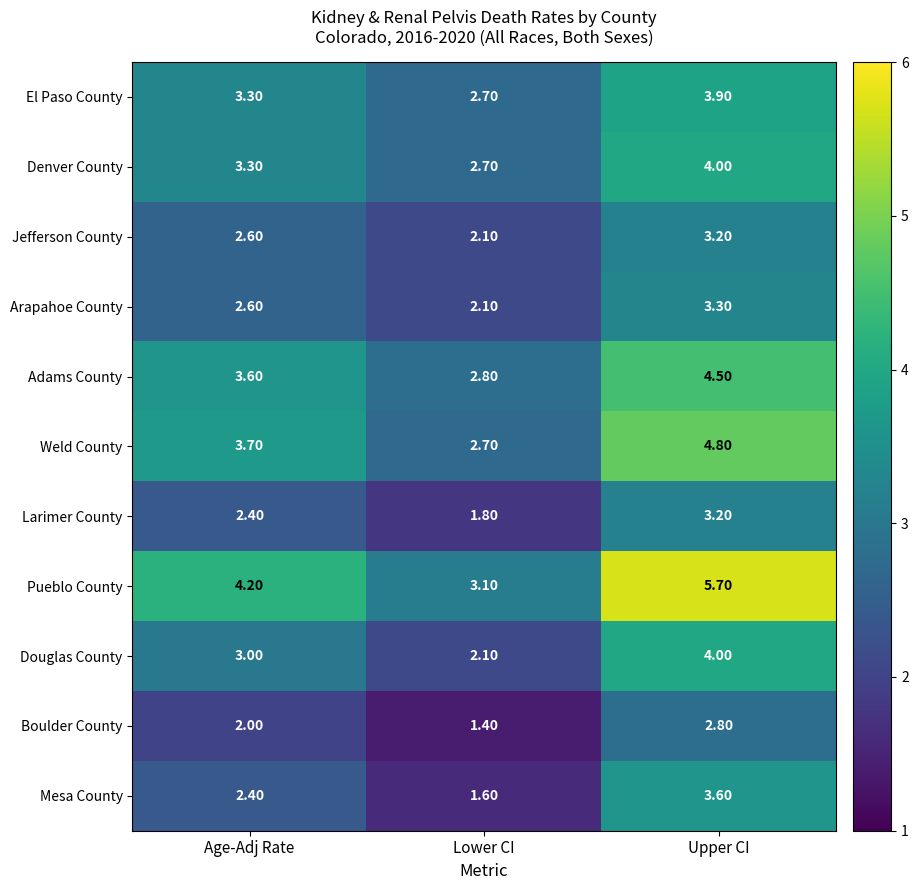

What is the total value across all series at Upper CI?

43.0